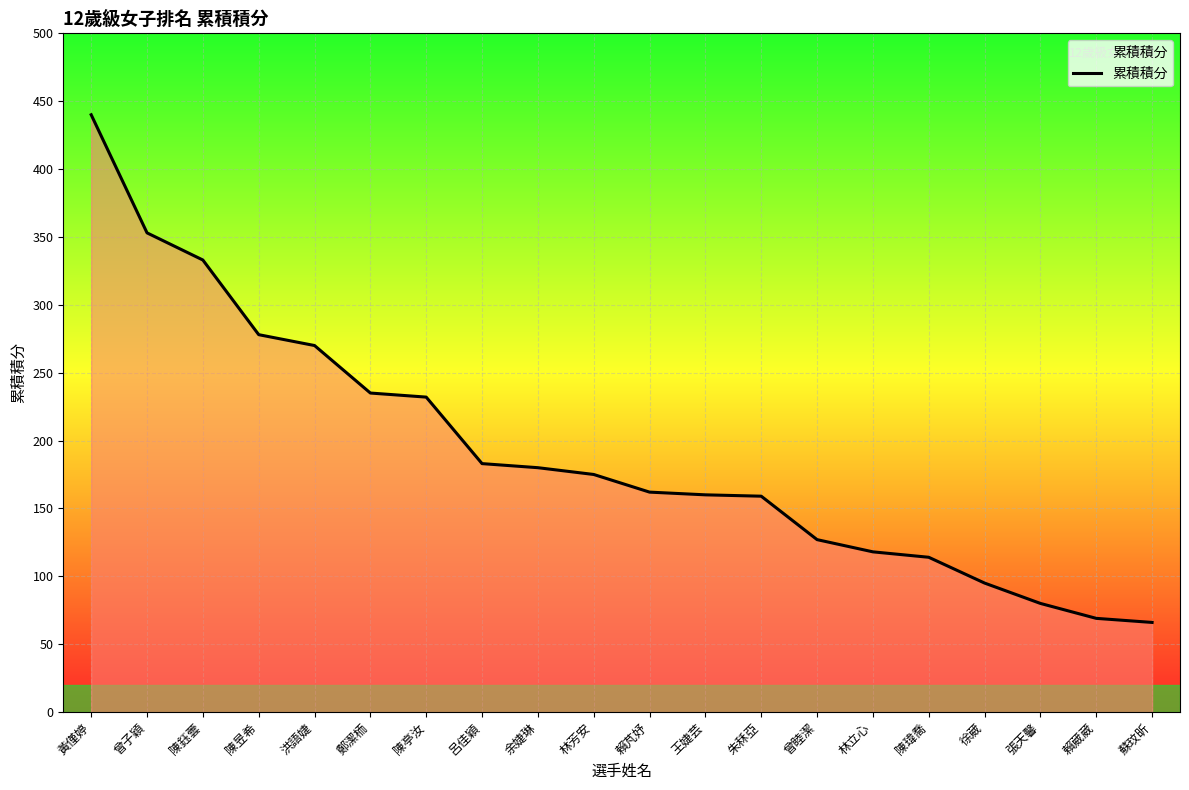

What is the approximate value at 陳瑋喬?

114